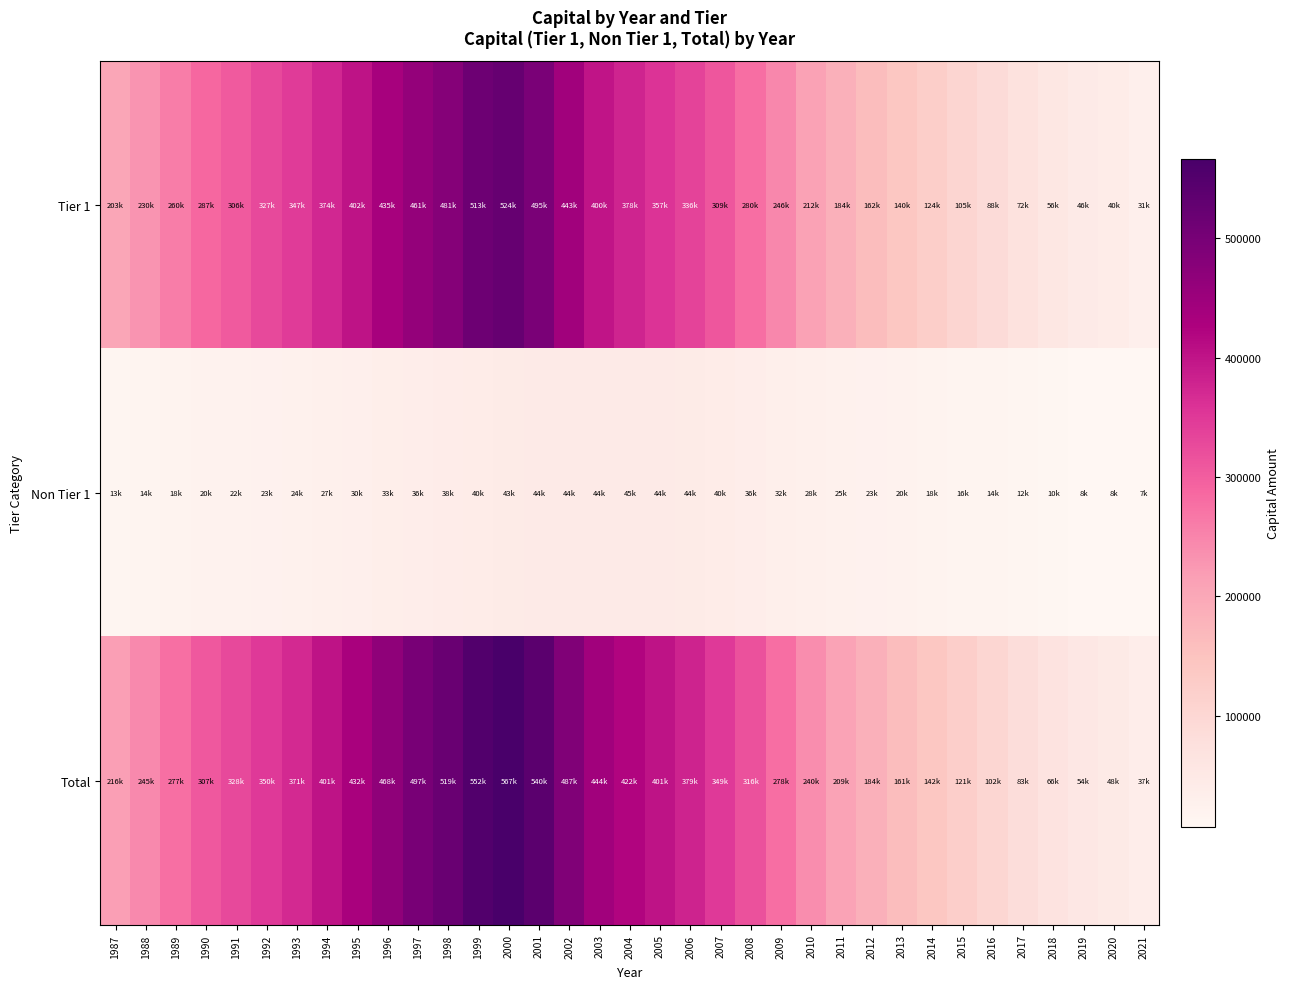

Which series has the widest spread of values?

Total